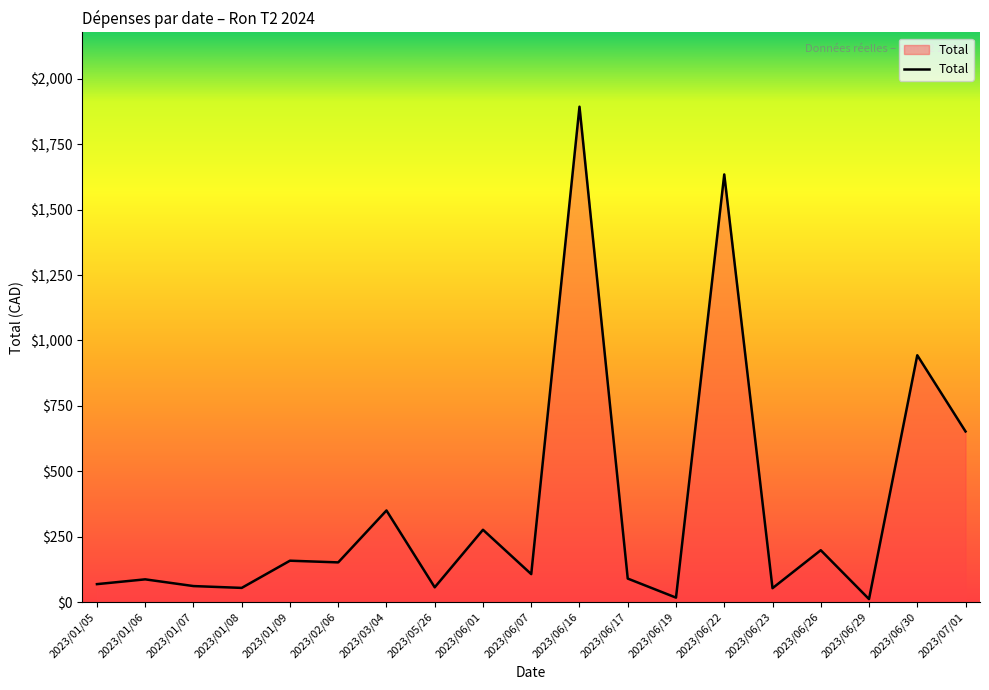

The value at 2023/06/26 is 198.1. True or false?

True